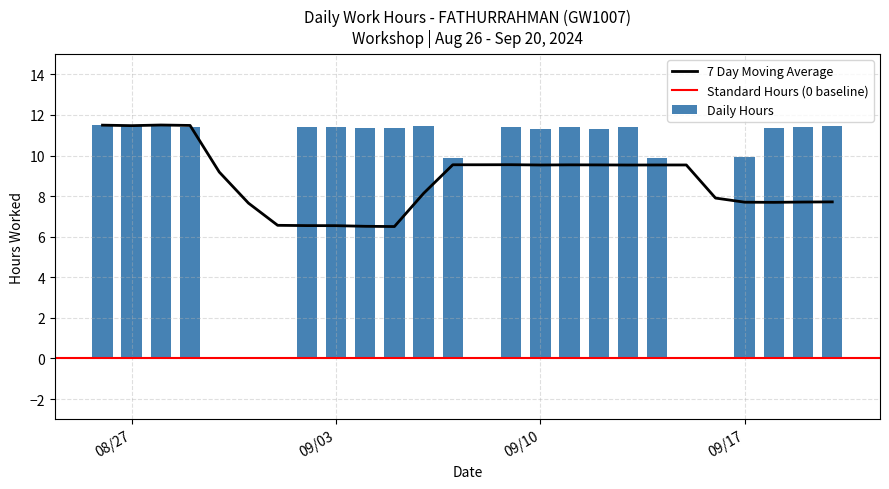

Are the bars horizontal?

No